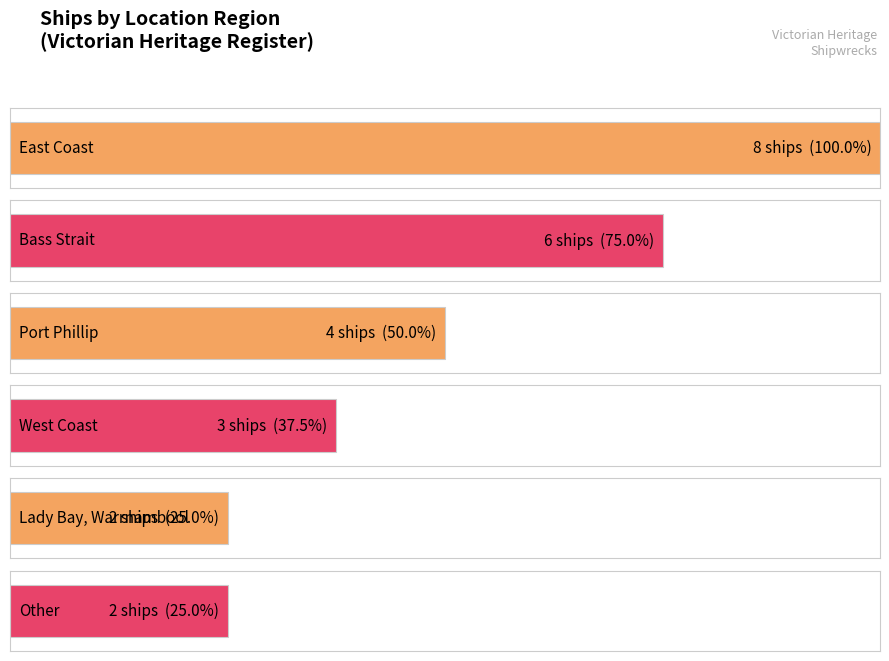

What is the smallest value displayed?

2